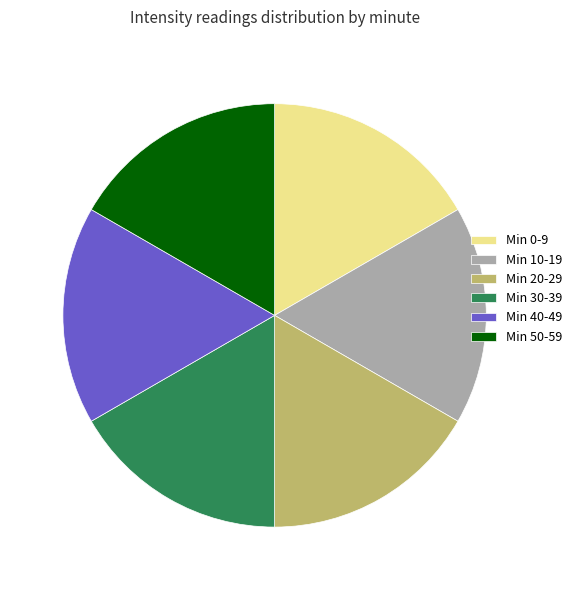

What is the ratio of the value at Min 10-19 to the value at Min 40-49?

1.0